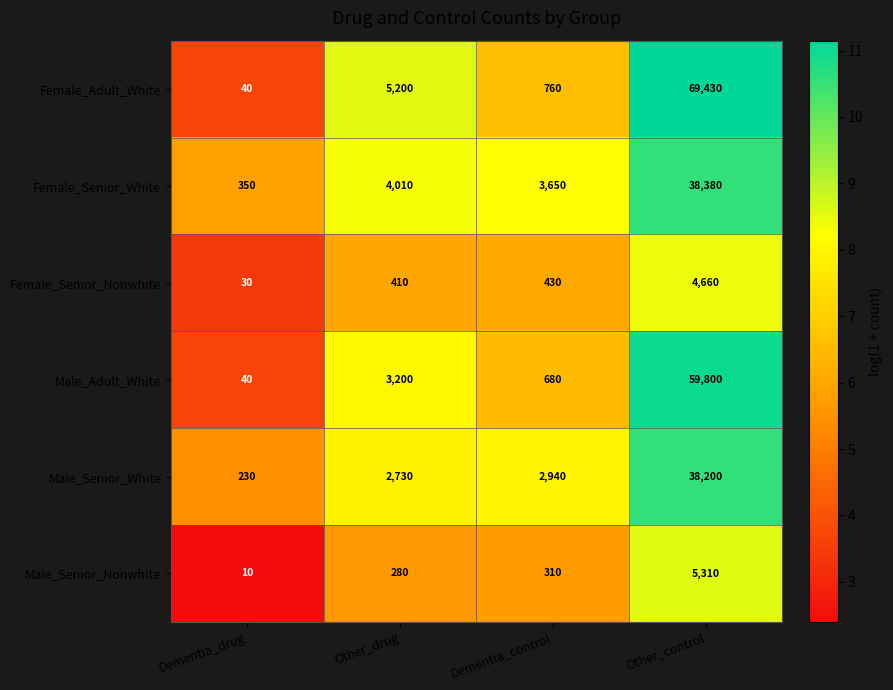

Reading left to right, what are all the values shown in this chart?

Female_Adult_White: 40	5200	760	69430
Female_Senior_White: 350	4010	3650	38380
Female_Senior_Nonwhite: 30	410	430	4660
Male_Adult_White: 40	3200	680	59800
Male_Senior_White: 230	2730	2940	38200
Male_Senior_Nonwhite: 10	280	310	5310